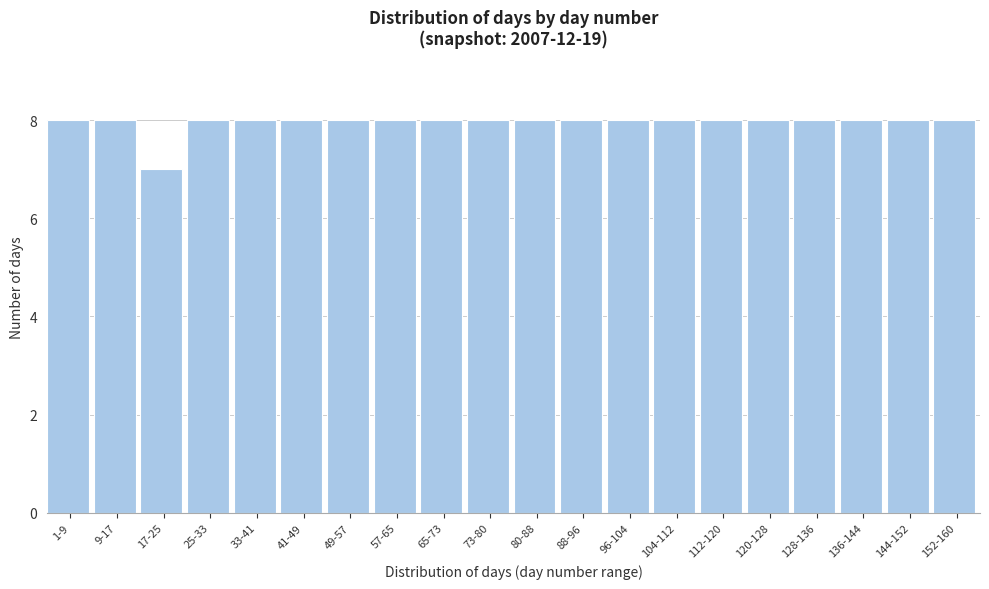

Reading left to right, what are all the values shown in this chart?

1-9=8	9-17=8	17-25=7	25-33=8	33-41=8	41-49=8	49-57=8	57-65=8	65-73=8	73-80=8	80-88=8	88-96=8	96-104=8	104-112=8	112-120=8	120-128=8	128-136=8	136-144=8	144-152=8	152-160=8